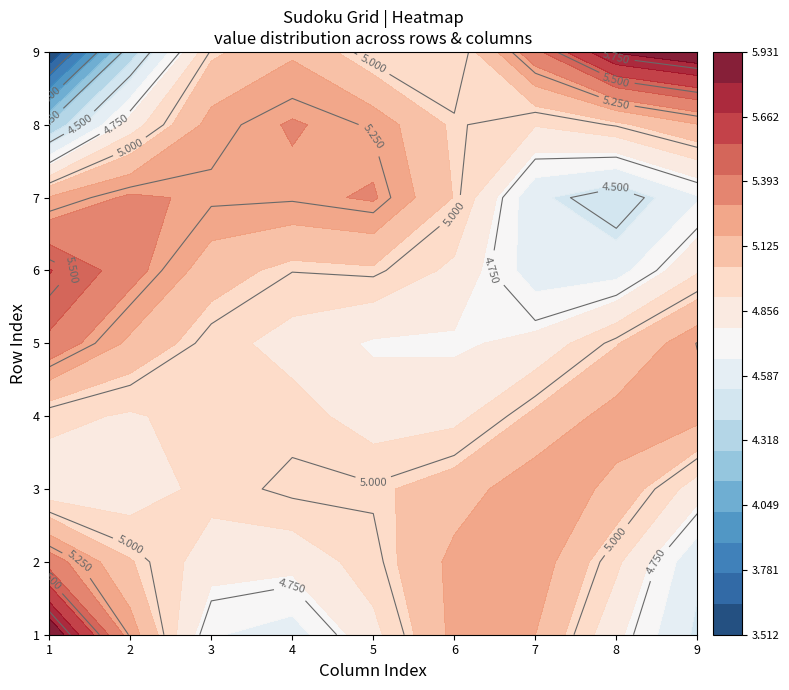

List the series in order of their peak value, lowest first.

row1, row2, row3, row4, row5, row6, row7, row8, row9